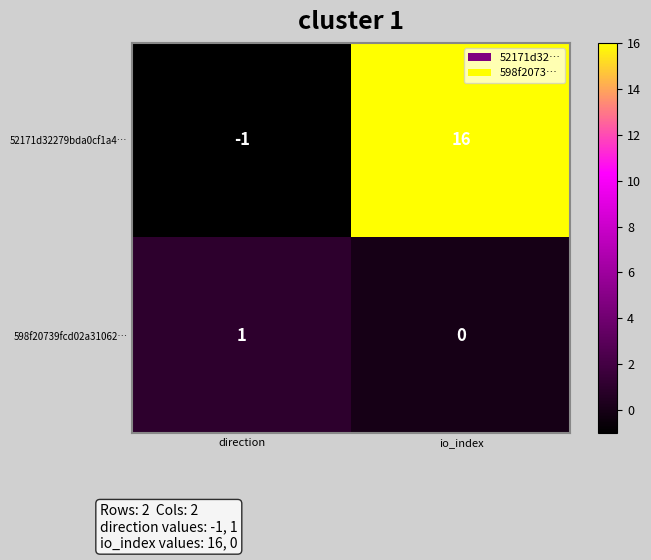

What is the sum of all 52171d32279bda0cf1a4… values?

15